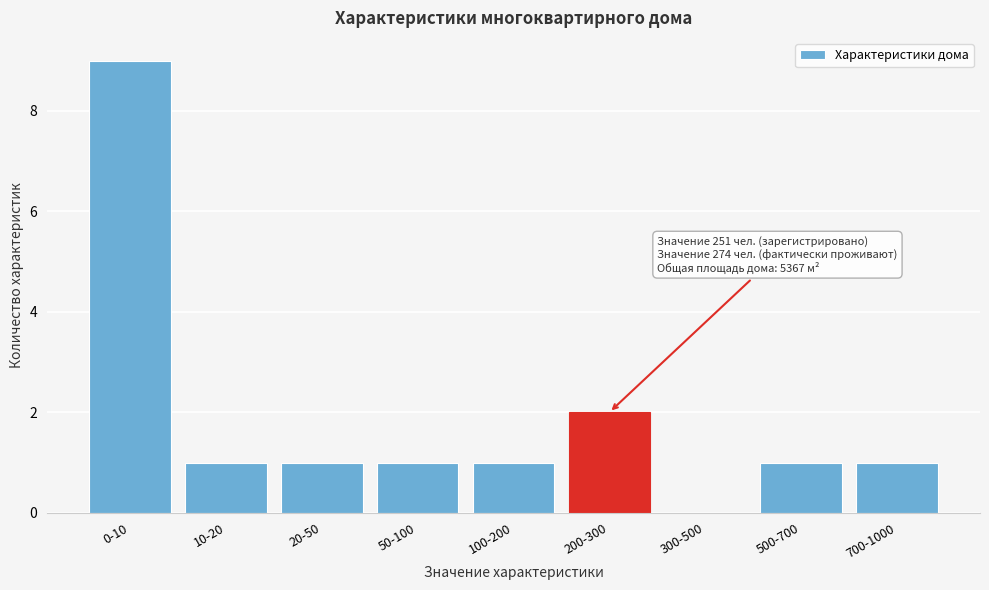

Reading right to left, what are all the values shown in this chart?

700-1000=1	500-700=1	300-500=0	200-300=2	100-200=1	50-100=1	20-50=1	10-20=1	0-10=9